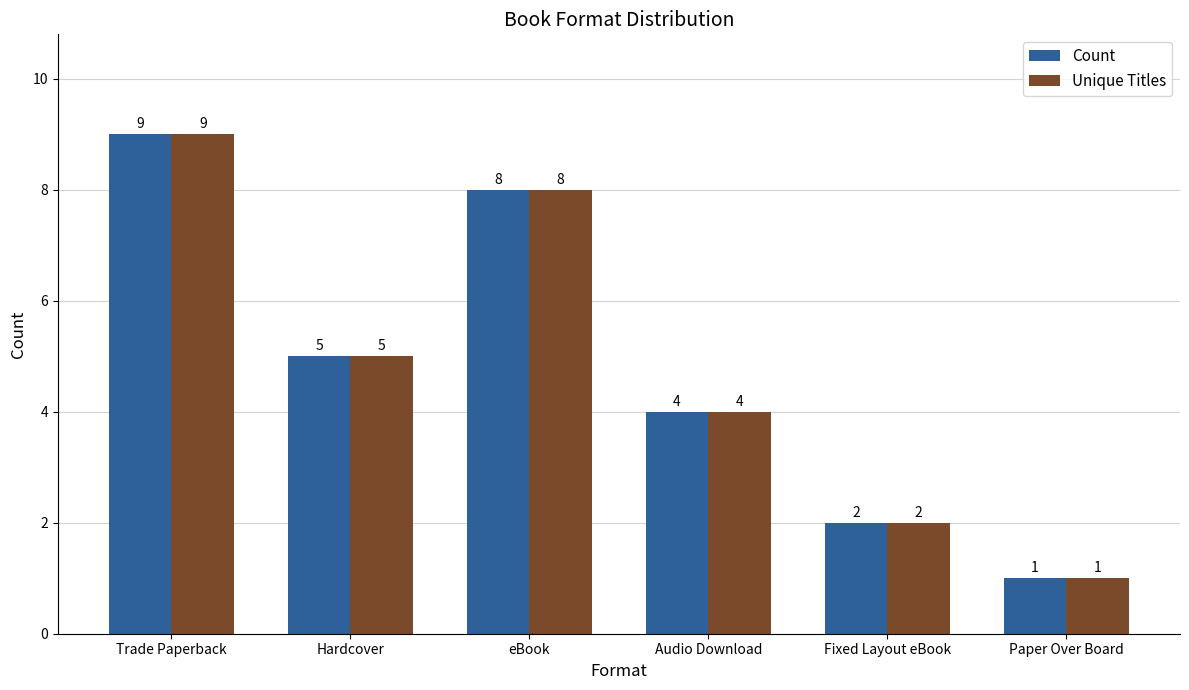

Reading left to right, what are all the values shown in this chart?

Count: 9	5	8	4	2	1
Unique Titles: 9	5	8	4	2	1